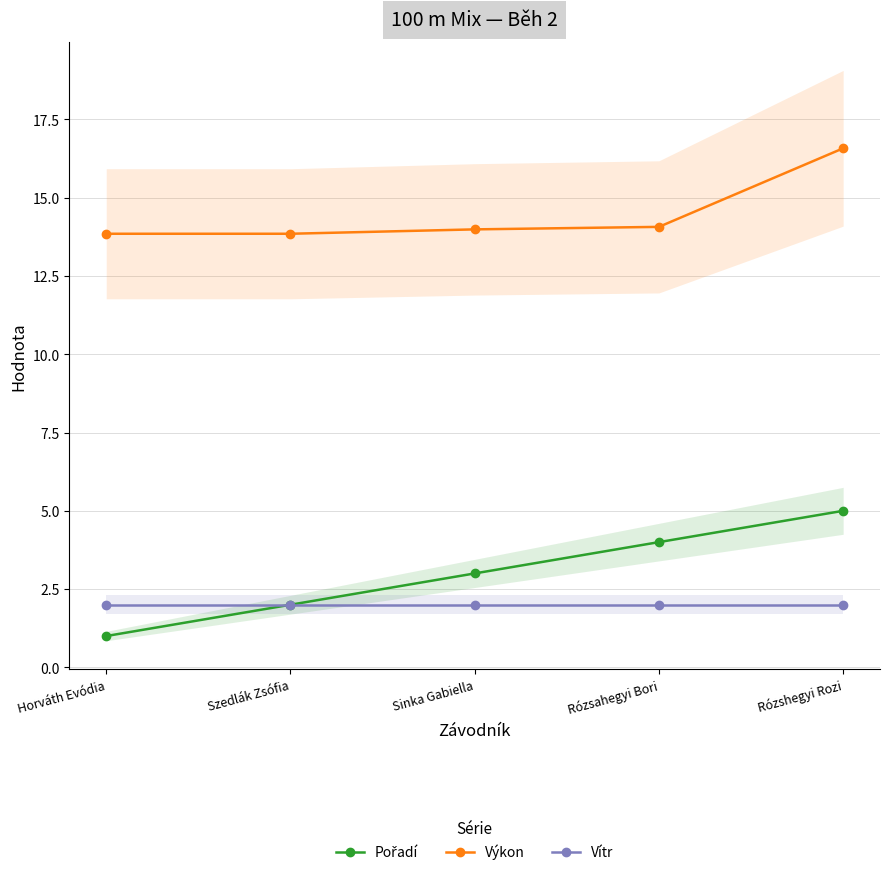

What is the value of the Vítr point at the 2nd from the left?

2.0